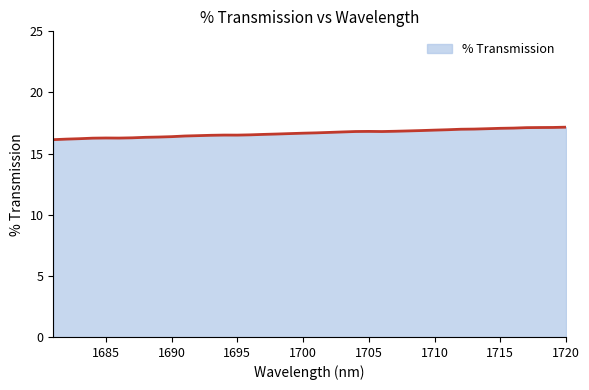

True or false: there are more than 1 points higher than both neighbors.

True